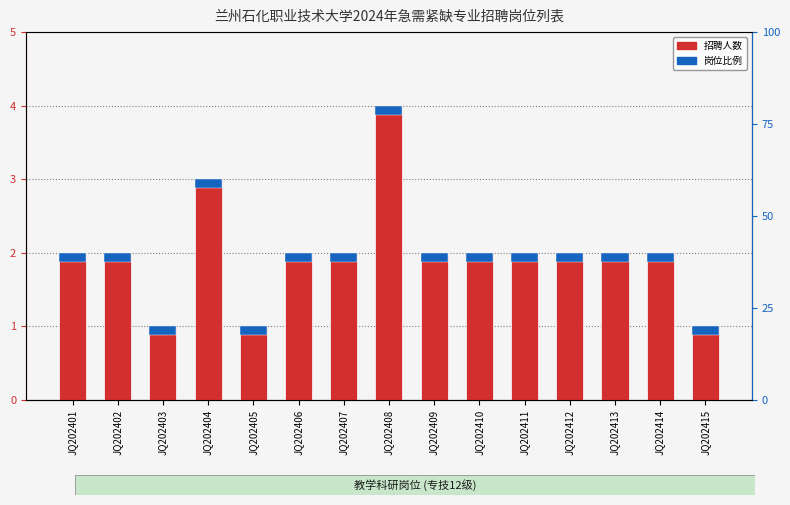

Which series changed the most between JQ202411 and JQ202413?

招聘人数